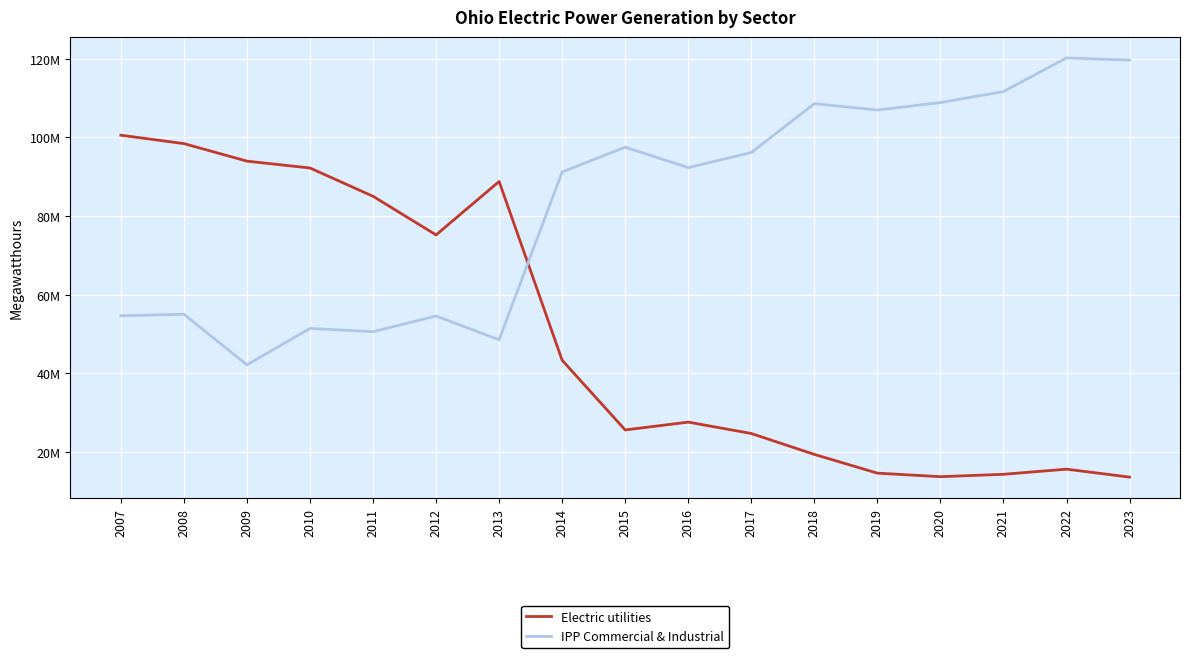

What value does the Electric utilities series have at 2017, to the nearest 50?

24691100